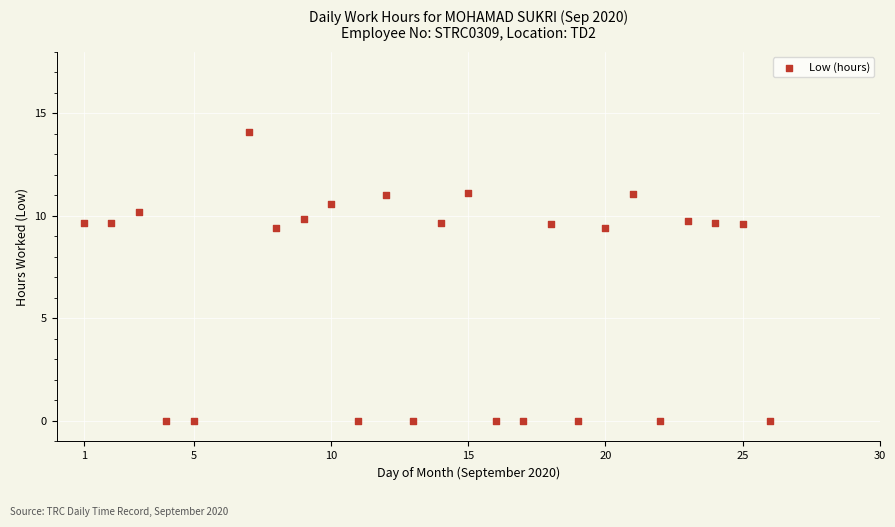

What is the range of X values (max minus min)?

25.0